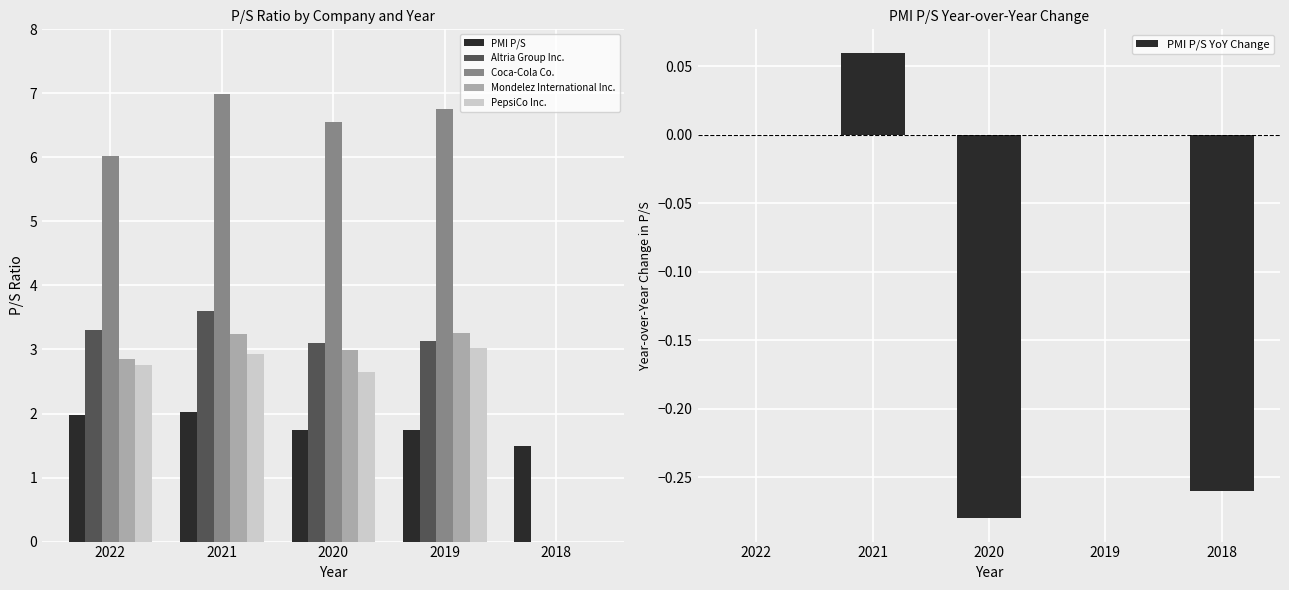

Reading right to left, extract all data points from this chart.

PMI P/S: 2018=1.5	2019=1.8	2020=1.8	2021=2.0	2022=2.0
Altria Group Inc.: 2018=0.0	2019=3.1	2020=3.1	2021=3.6	2022=3.3
Coca-Cola Co.: 2018=0.0	2019=6.8	2020=6.5	2021=7.0	2022=6.0
Mondelez International Inc.: 2018=0.0	2019=3.2	2020=3.0	2021=3.2	2022=2.9
PepsiCo Inc.: 2018=0.0	2019=3.0	2020=2.6	2021=2.9	2022=2.8
PMI P/S YoY Change: 2018=-0.3	2019=0.0	2020=-0.3	2021=0.1	2022=0.0